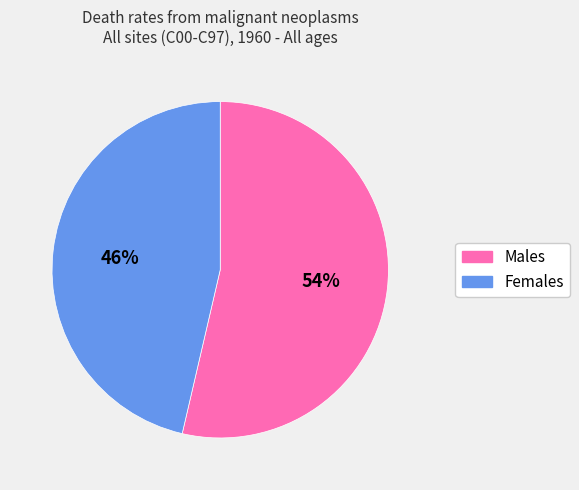

What percentage is the Females slice, to the nearest percent?

46%